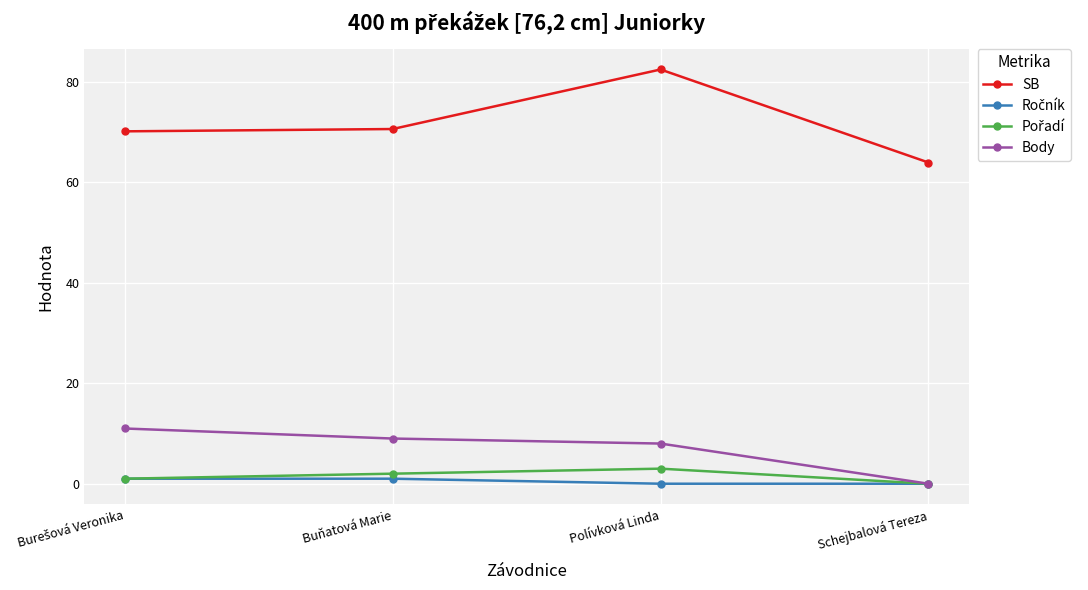

Between Polívková Linda and Schejbalová Tereza, which series saw the biggest shift?

SB